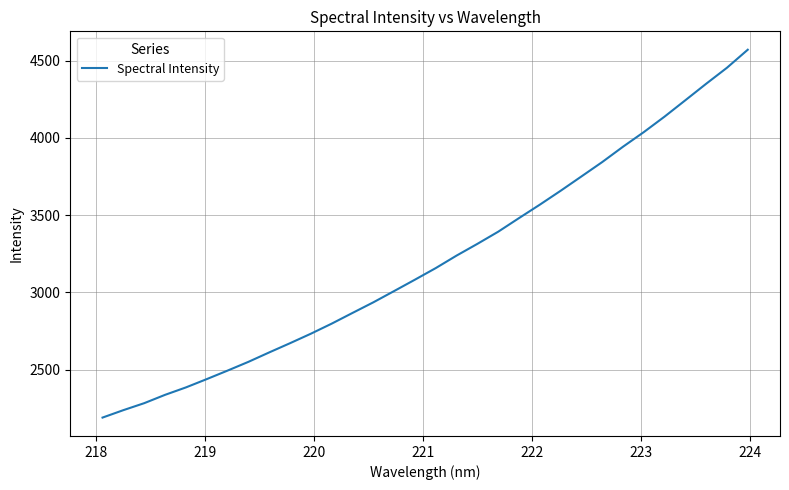

How many values are below 3157?

16